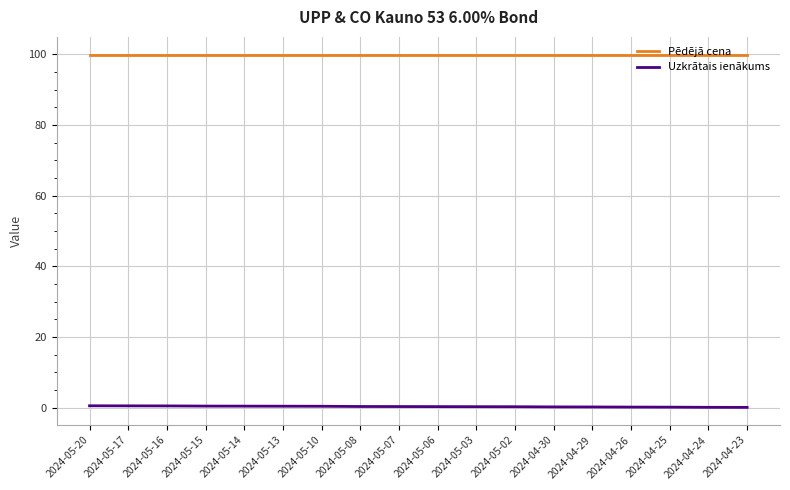

Is this an area chart (filled region under the line)?

No